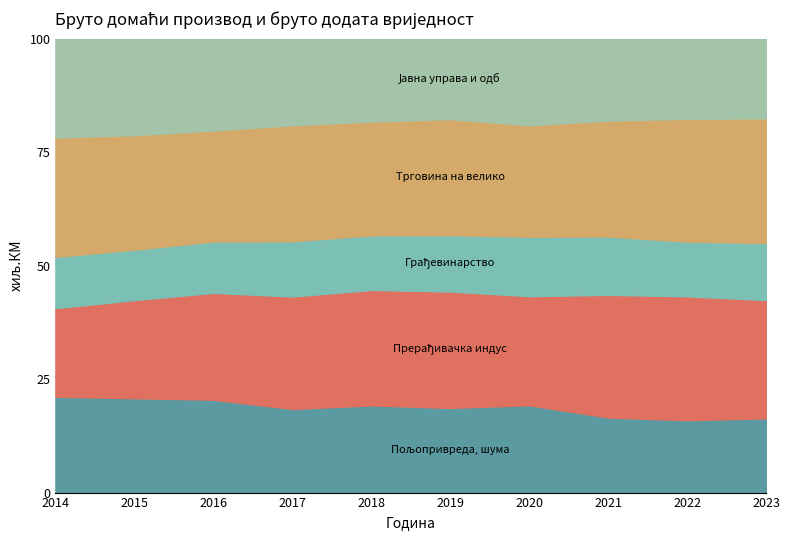

Is the value of Прерађивачка индустрија at 2020 greater than the value of Трговина на велико и на мало at 2021?

No